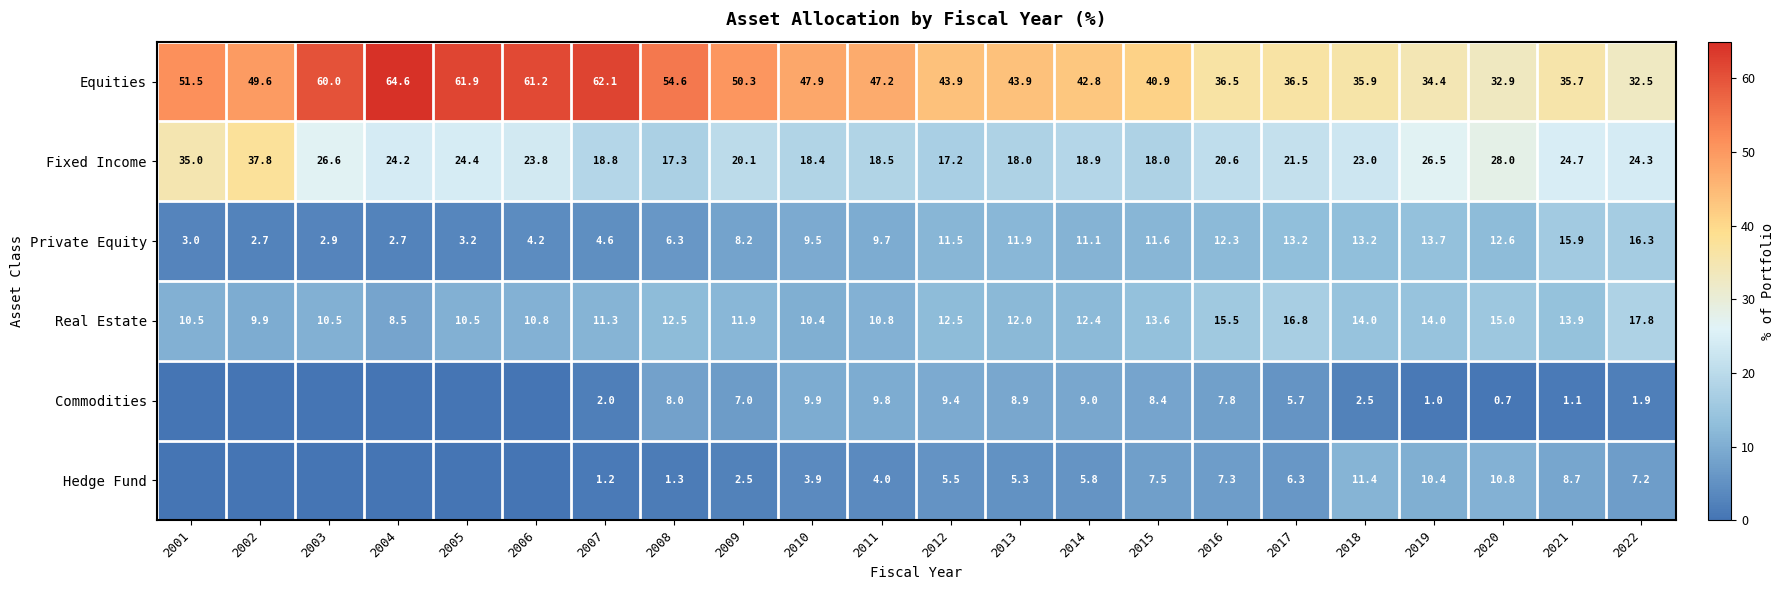

The Commodities series shows 1.5 at 2018. True or false?

False